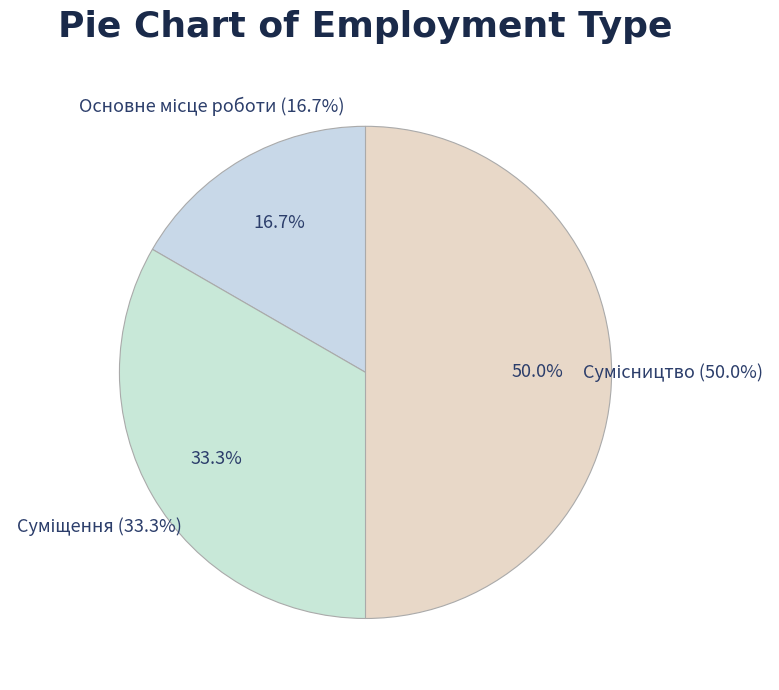

What is the ratio of the value at Суміщення to the value at Основне місце роботи?

2.0